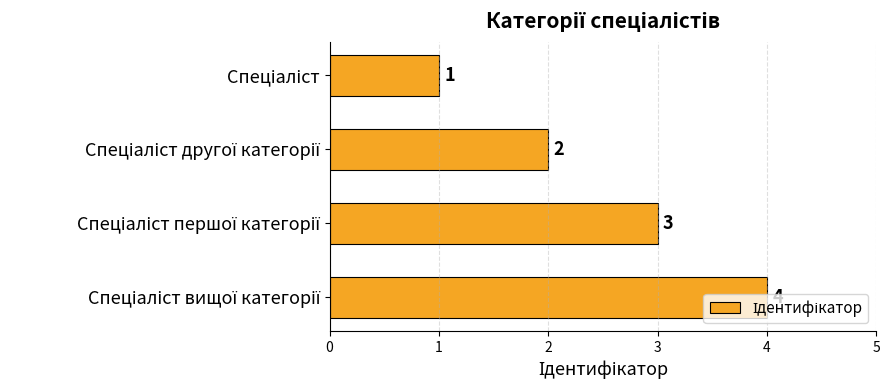

What is the difference between the maximum and minimum values?

3